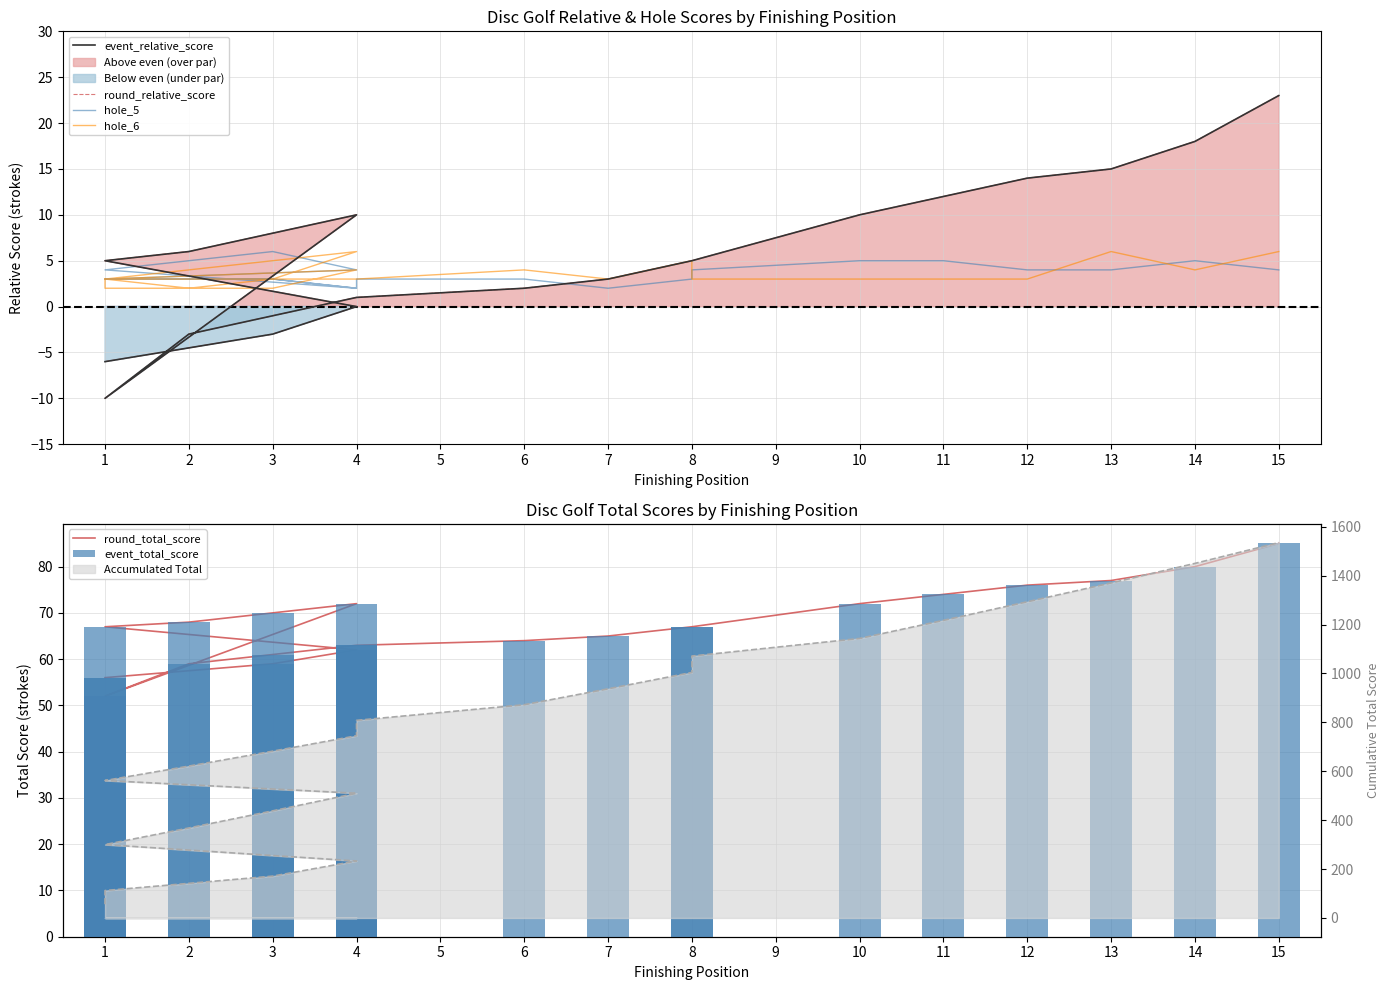

Which series changed the most between 10 and 15?

event_relative_score